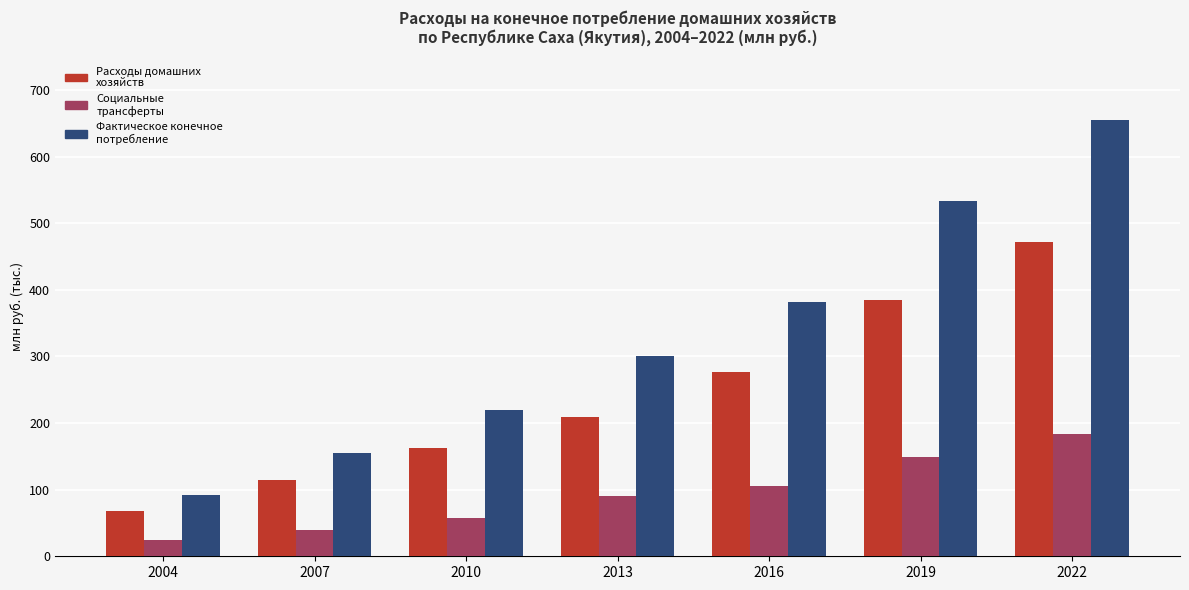

Does the chart contain stacked bars?

No